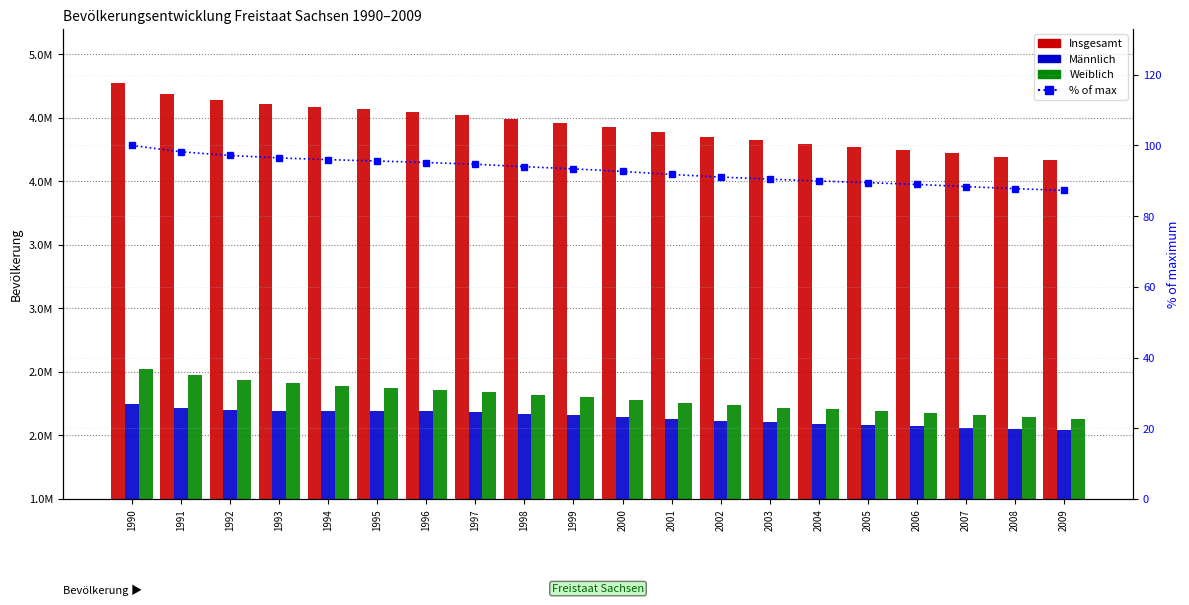

What is the difference between the second highest and second lowest values in the % of max (Insgesamt) series?

10.4